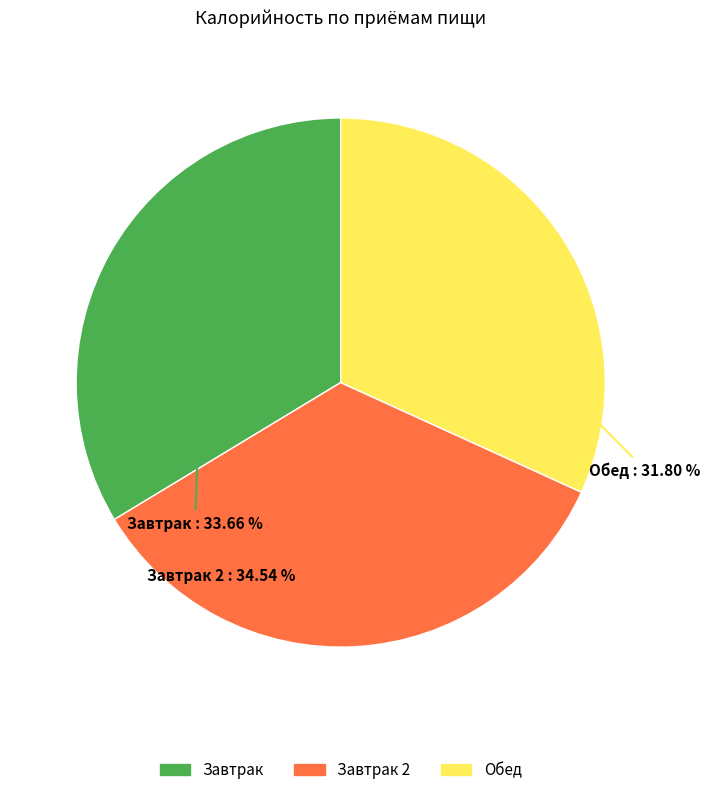

Is there any slice that represents more than half of the pie?

No